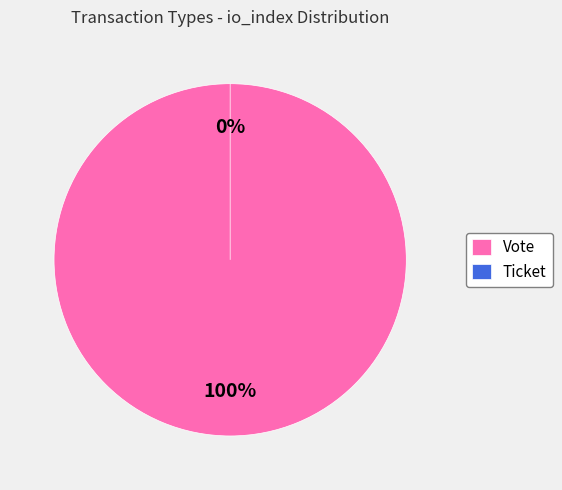

How many slices are in this pie chart?

2